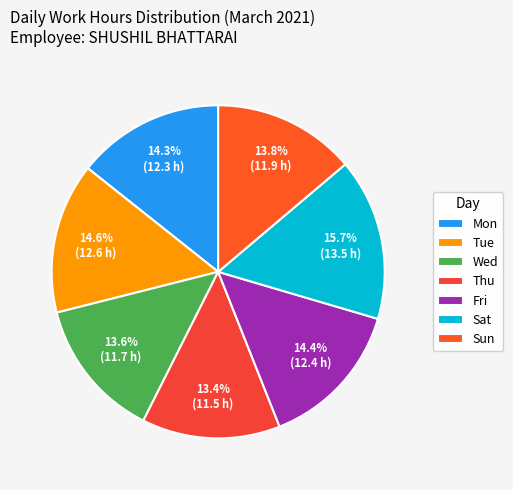

What percentage is the Fri slice, to the nearest percent?

14%